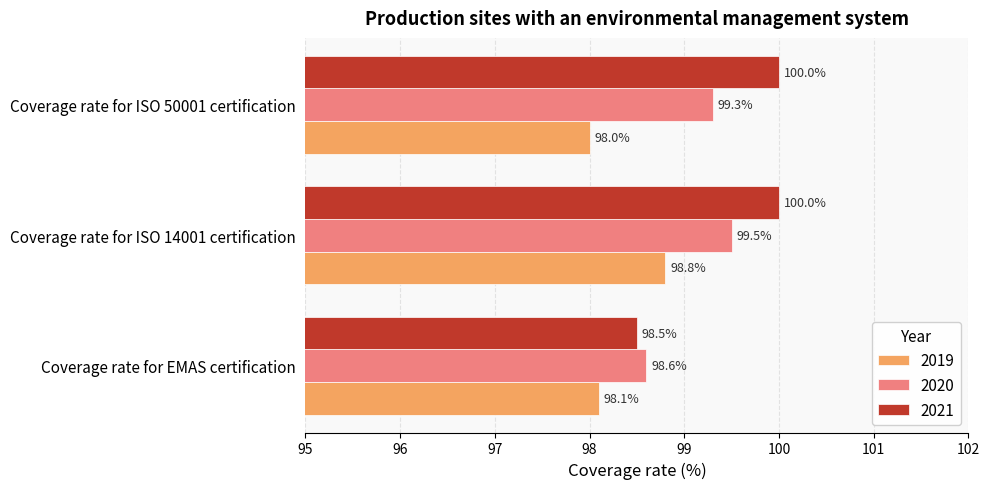

What is the difference between the highest and lowest values at Coverage rate for ISO 14001 certification?

1.2